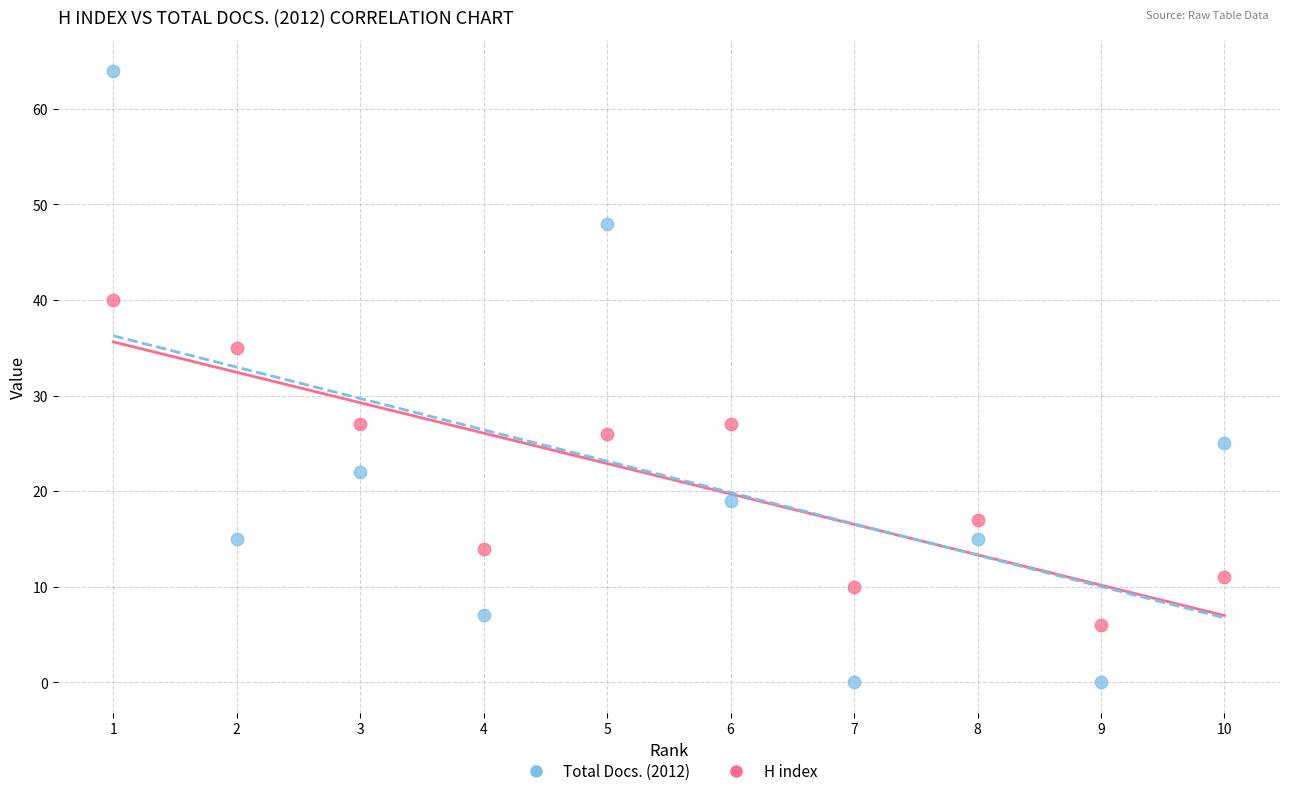

In the H index series, what Y value is closest to 23?

26